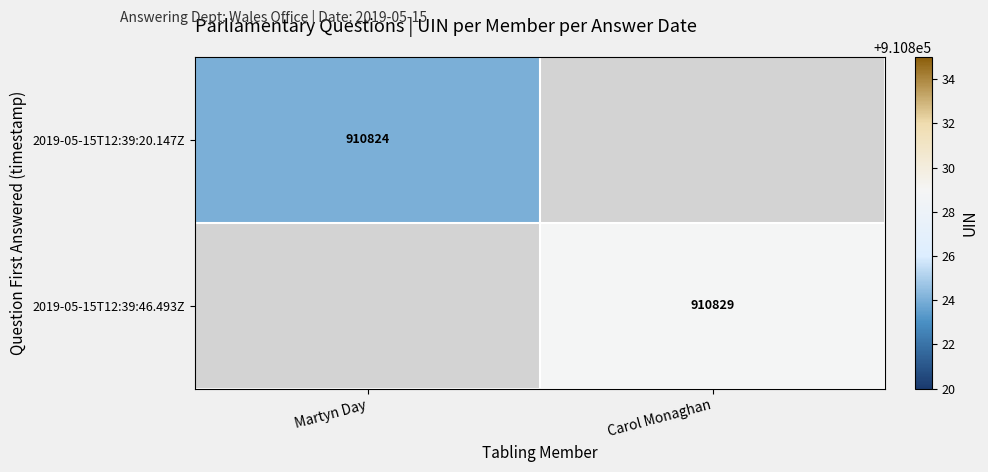

The value of 2019-05-15T12:39:46.493Z at Carol Monaghan is 546273. True or false?

False